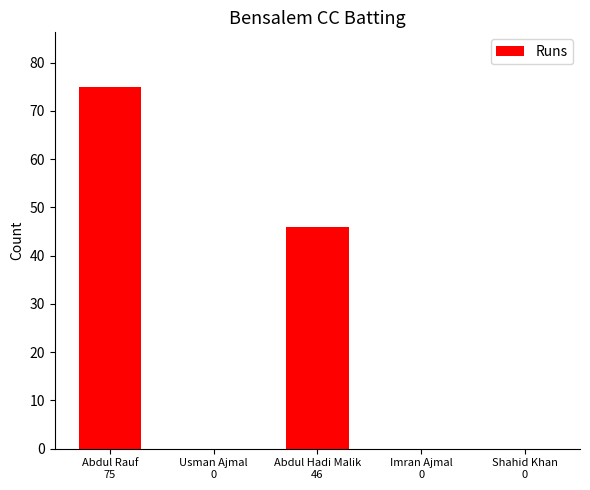

How many distinct data groups are displayed?

1